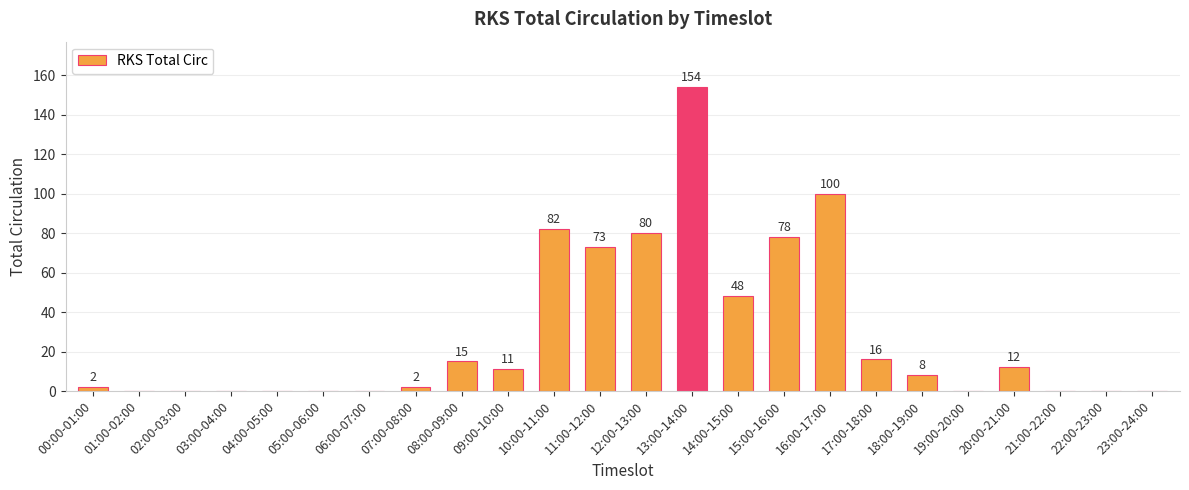

True or false: the data shows -72 at 04:00-05:00.

False